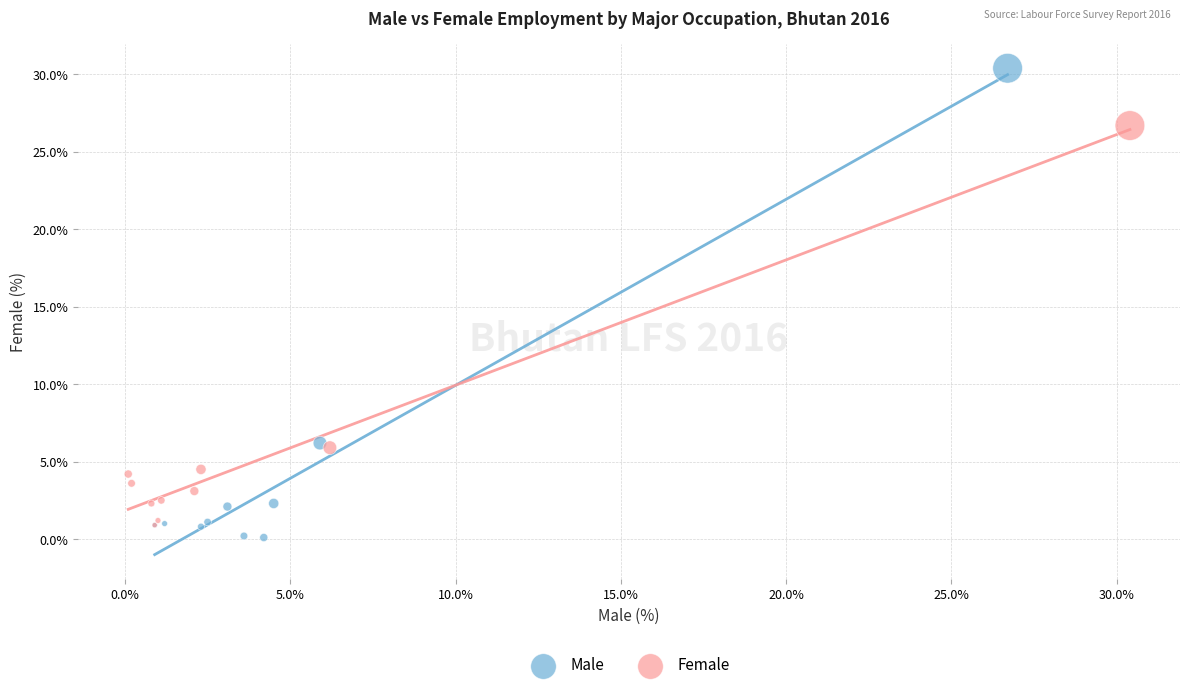

Which series reaches the maximum Y coordinate?

Male